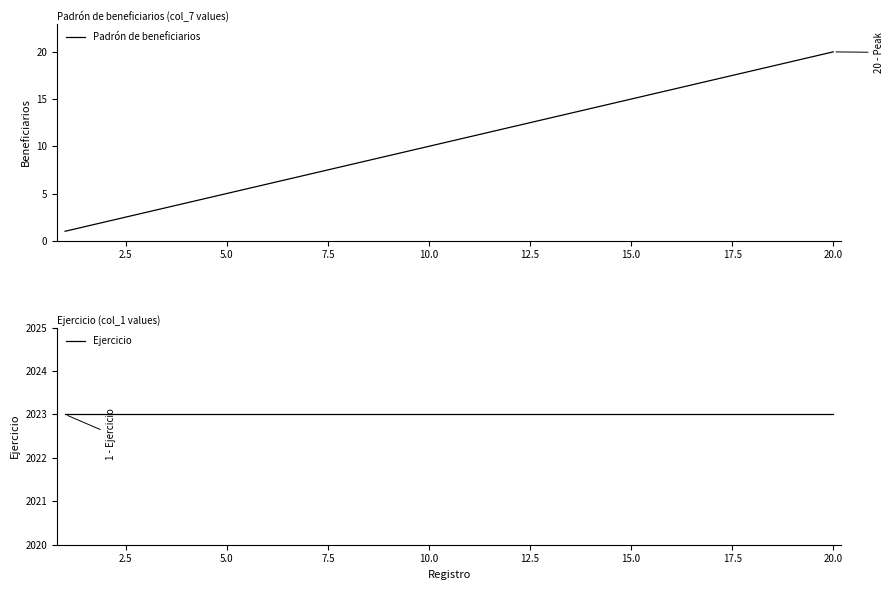

Where is Padrón de beneficiarios nearest to the value 10?

10.0